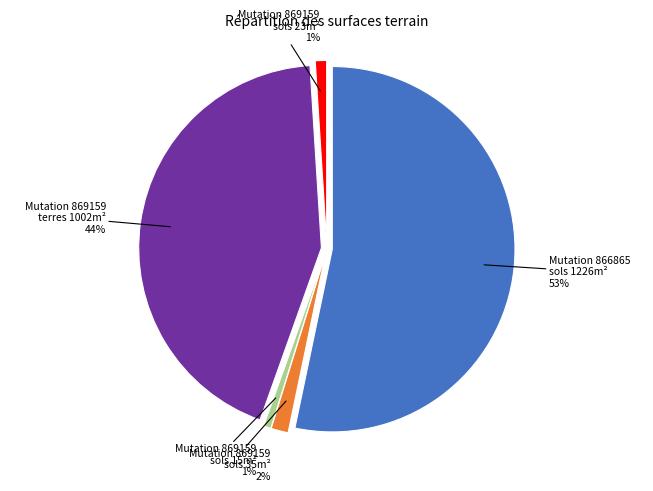

What portion of the pie excludes 2021-869159 (sols 35)?

98.5%